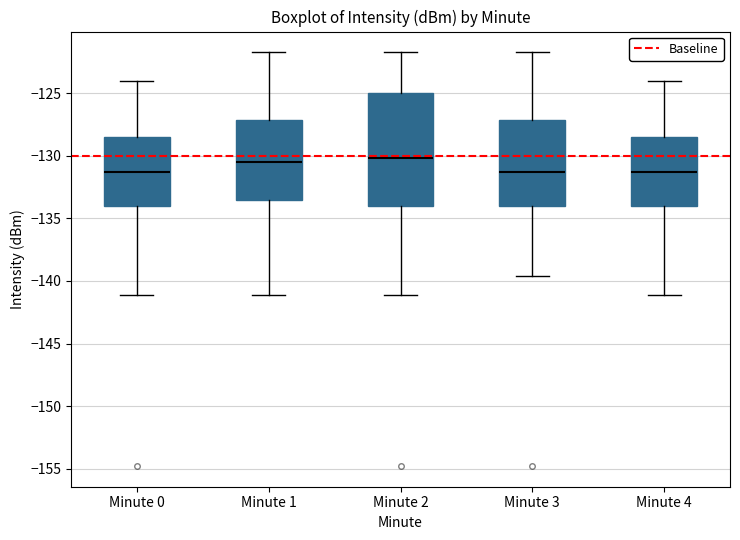

Where is the lower edge of the box for Minute 1 on the y-axis? The values are not printed on the chart, so give them approximately, as read against the axis.

-133.5